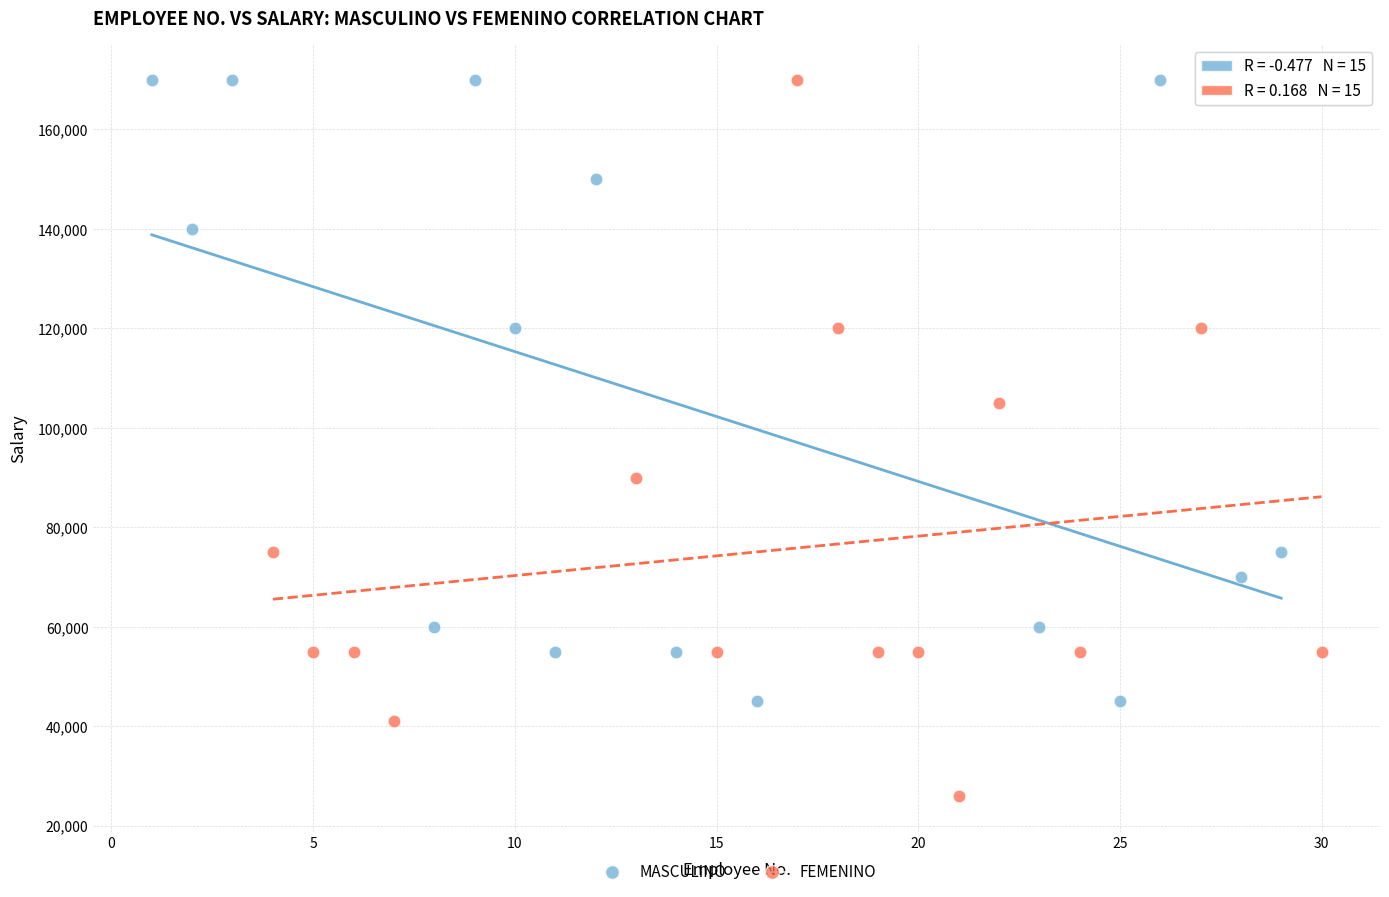

What are all the series names shown in the legend?

MASCULINO, FEMENINO